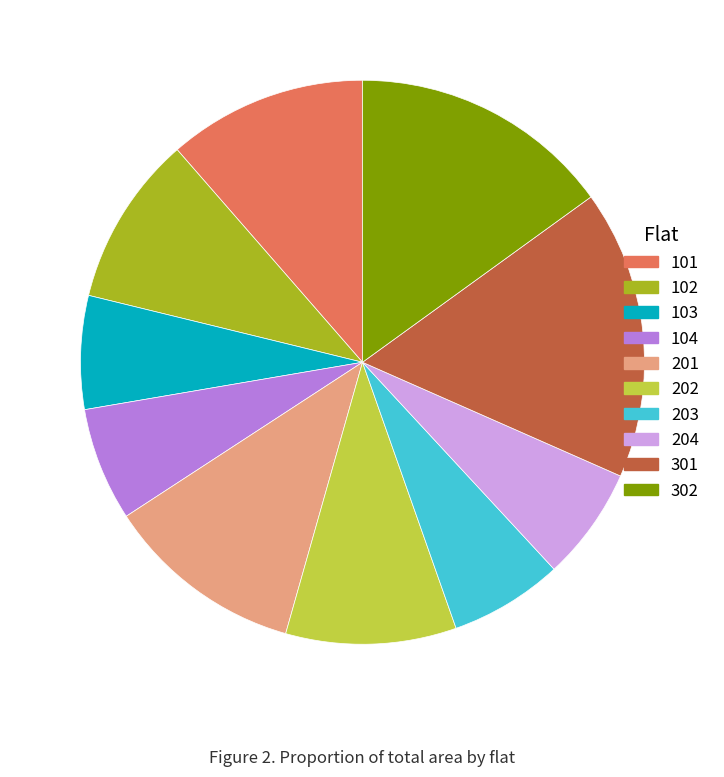

Is the sum of 203 and 302 greater than half?

No